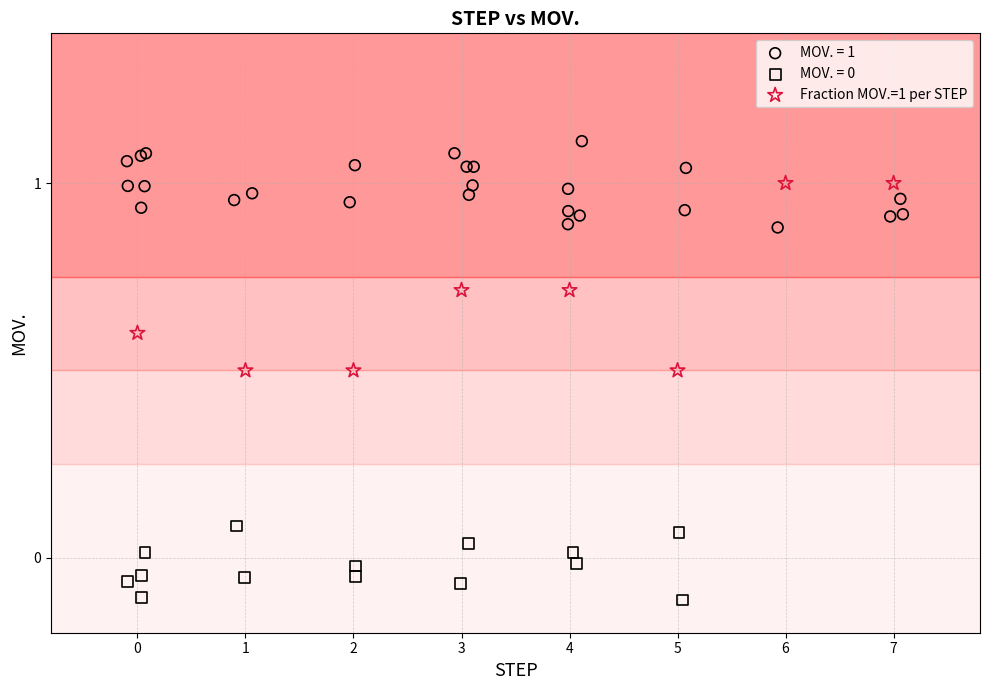

Which series reaches the maximum Y coordinate?

MOV. = 1